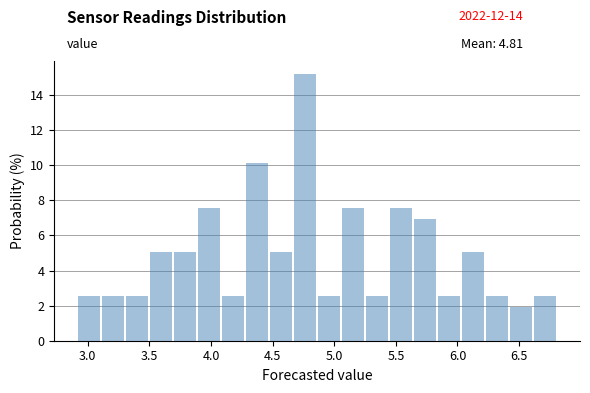

Around what value on the x-axis is the tallest bar? Give the approximate position of its centre, as read against the axis.

4.75